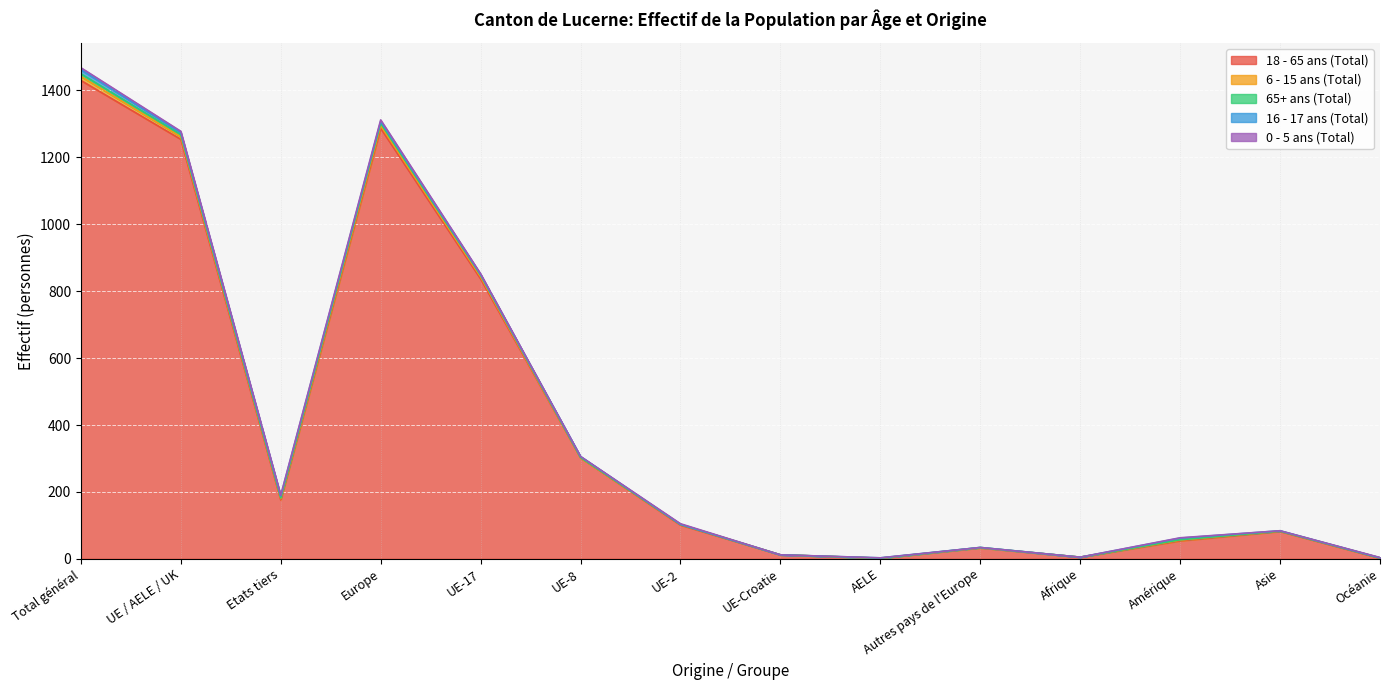

What is the label of the 12th point from the left?

Amérique